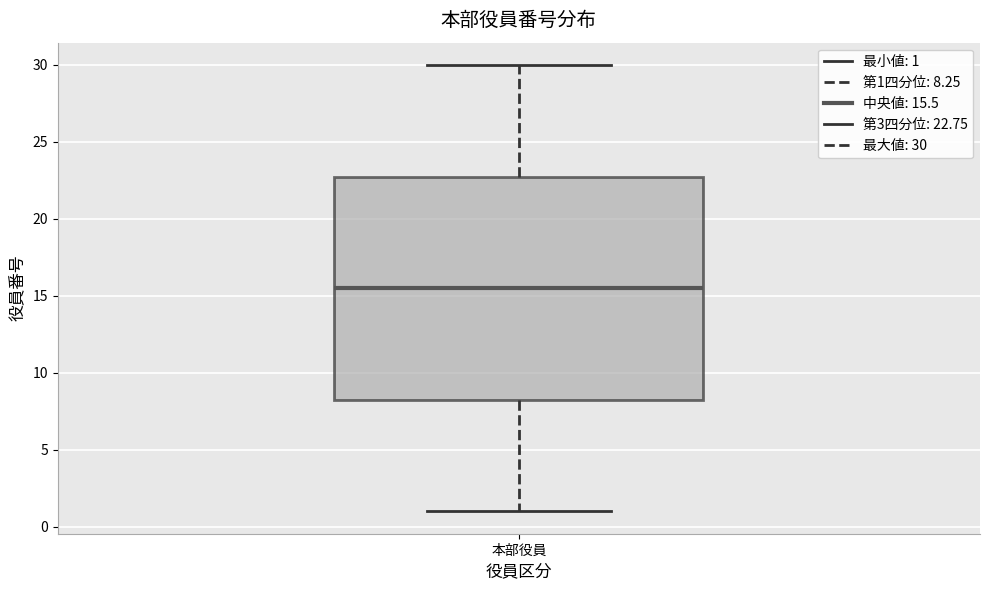

Where is the lower edge of the box for 本部役員 on the y-axis? The values are not printed on the chart, so give them approximately, as read against the axis.

8.5